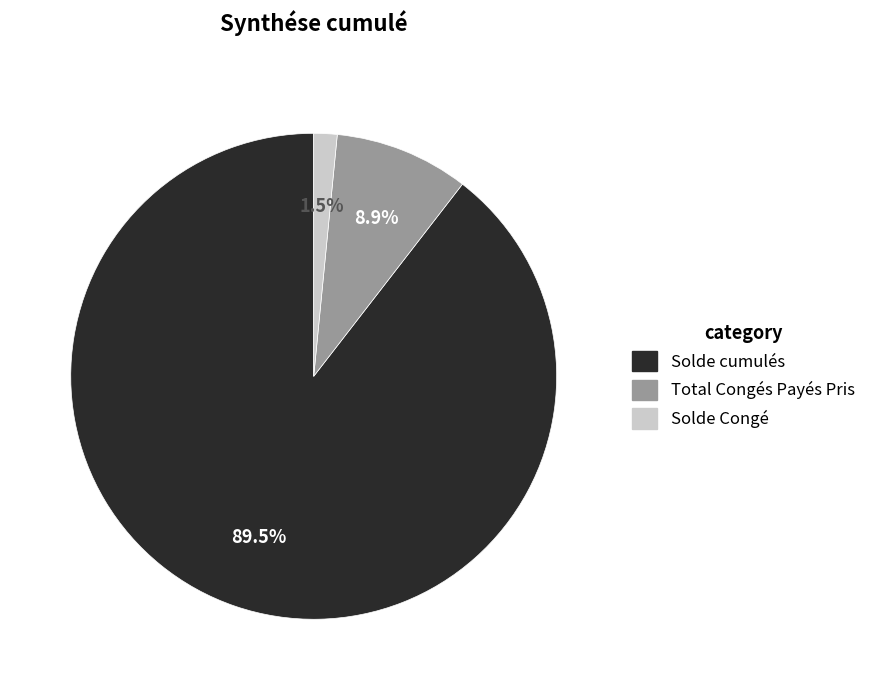

Between Total Congés Payés Pris and Solde Congé, which is larger?

Total Congés Payés Pris